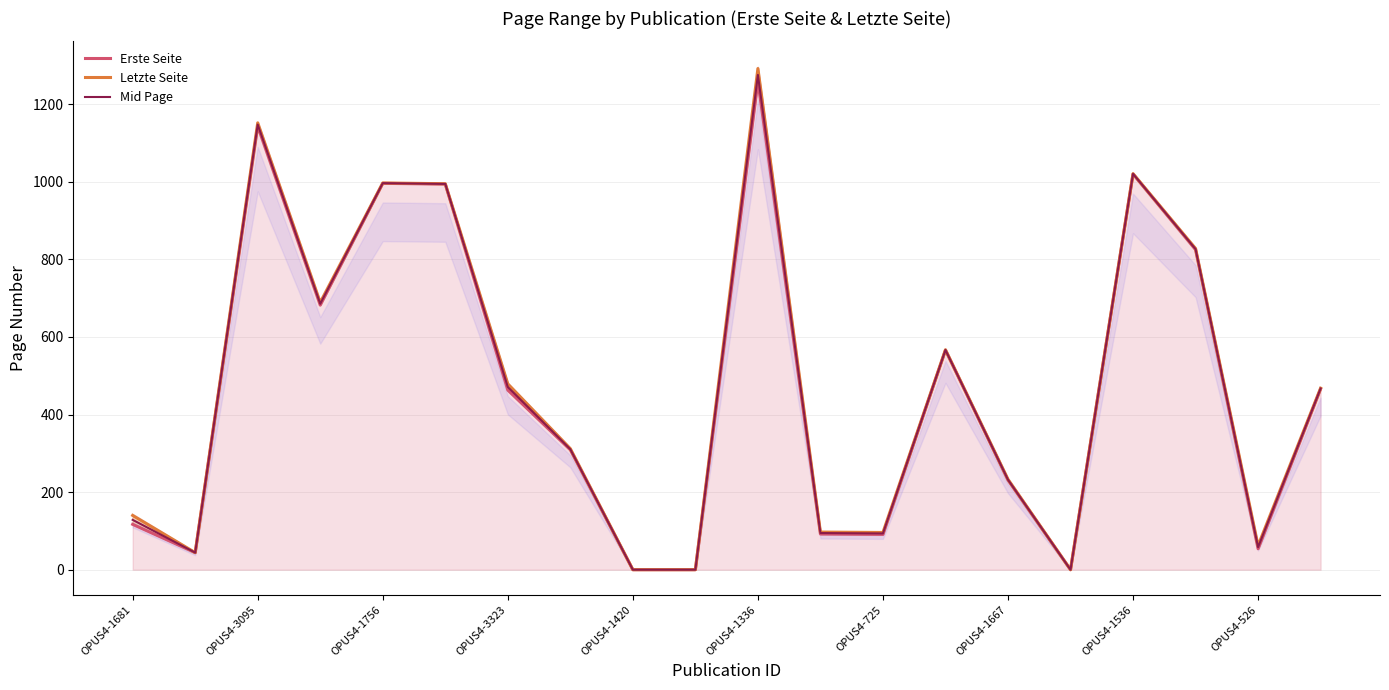

True or false: Mid Page has a value of 1020.5 at OPUS4-1536.

True